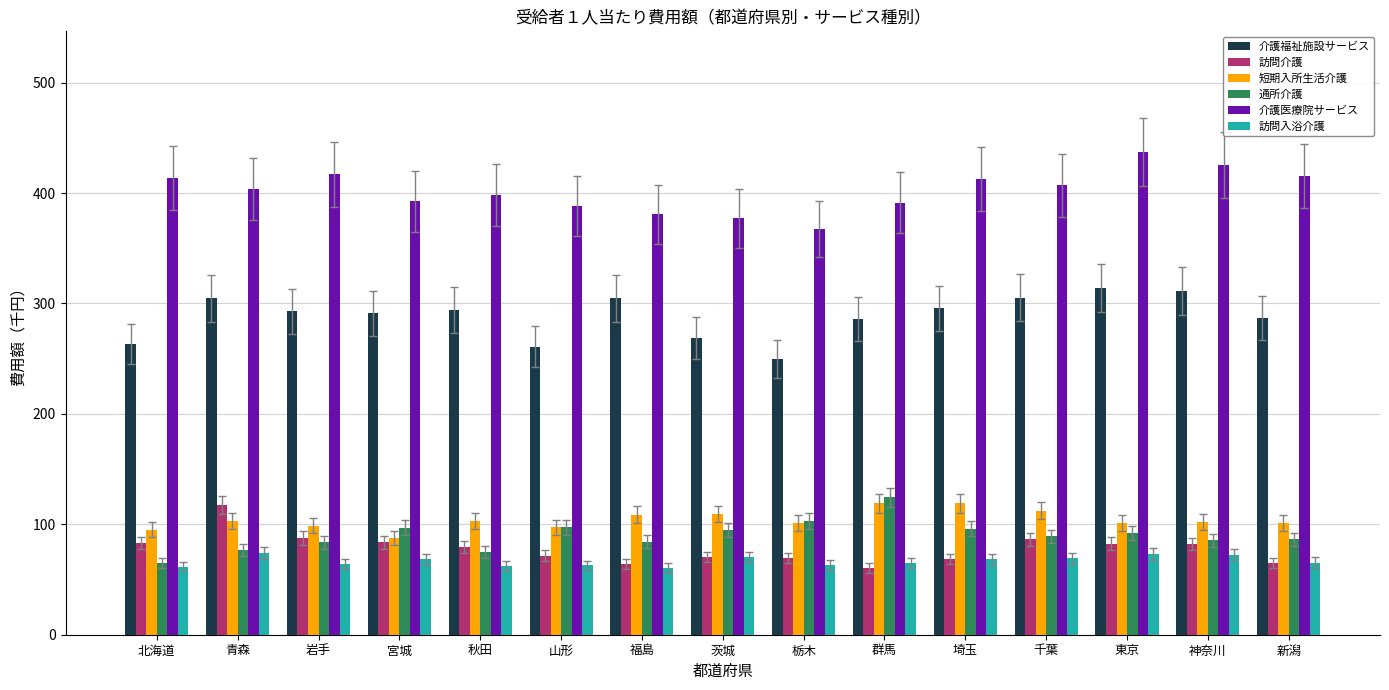

How many categories are shown in the chart?

15